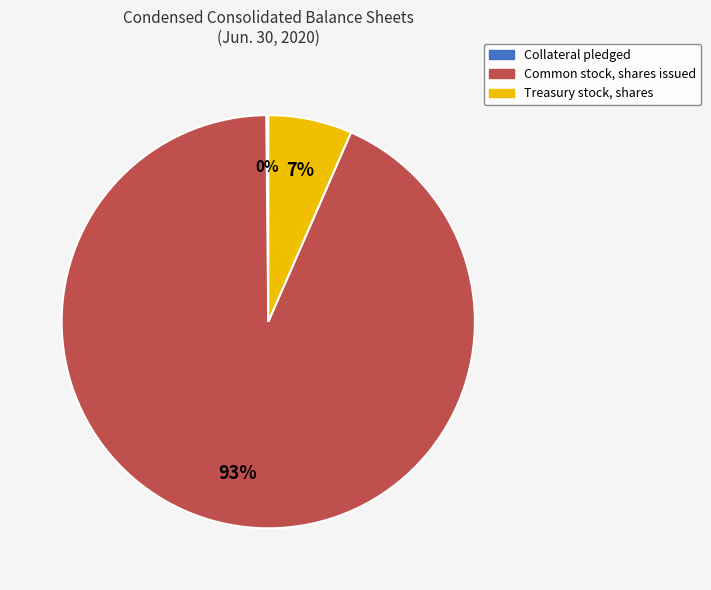

Which slice is the largest?

Common stock, shares issued